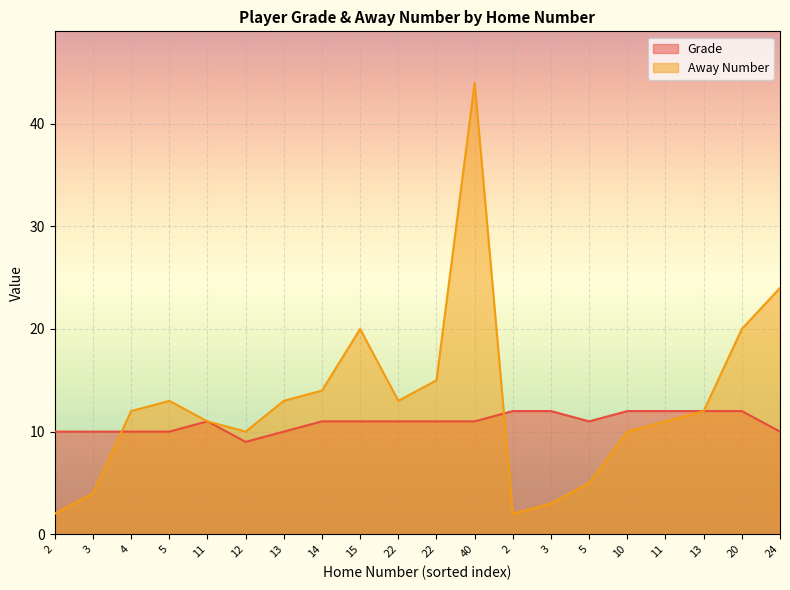

How many distinct data groups are displayed?

2